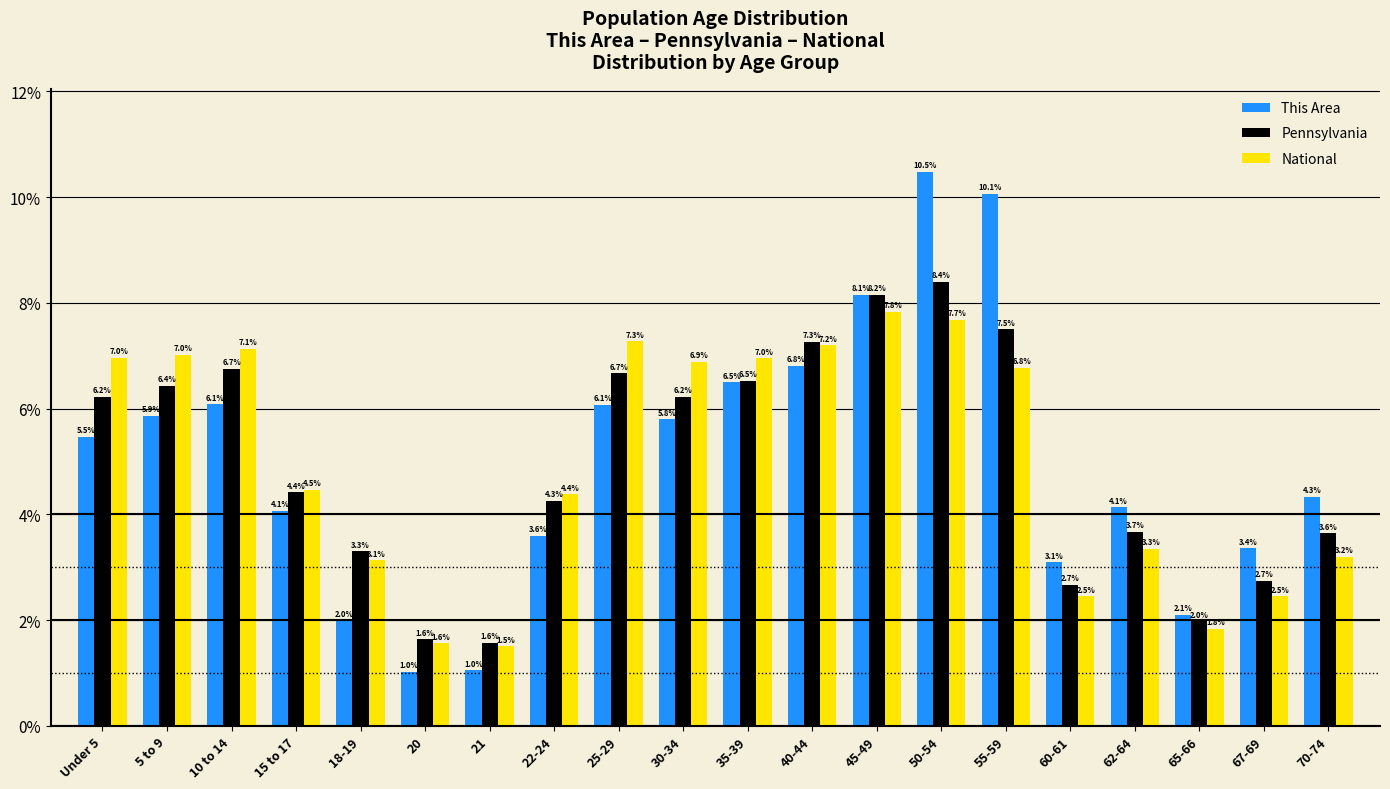

Reading left to right, what are all the values shown in this chart?

This Area: Under 5=5.5	5 to 9=5.9	10 to 14=6.1	15 to 17=4.1	18-19=2.0	20=1.0	21=1.0	22-24=3.6	25-29=6.1	30-34=5.8	35-39=6.5	40-44=6.8	45-49=8.1	50-54=10.5	55-59=10.1	60-61=3.1	62-64=4.1	65-66=2.1	67-69=3.4	70-74=4.3
Pennsylvania: Under 5=6.2	5 to 9=6.4	10 to 14=6.7	15 to 17=4.4	18-19=3.3	20=1.6	21=1.6	22-24=4.3	25-29=6.7	30-34=6.2	35-39=6.5	40-44=7.3	45-49=8.2	50-54=8.4	55-59=7.5	60-61=2.7	62-64=3.7	65-66=2.0	67-69=2.7	70-74=3.6
National: Under 5=7.0	5 to 9=7.0	10 to 14=7.1	15 to 17=4.5	18-19=3.1	20=1.6	21=1.5	22-24=4.4	25-29=7.3	30-34=6.9	35-39=7.0	40-44=7.2	45-49=7.8	50-54=7.7	55-59=6.8	60-61=2.5	62-64=3.3	65-66=1.8	67-69=2.5	70-74=3.2